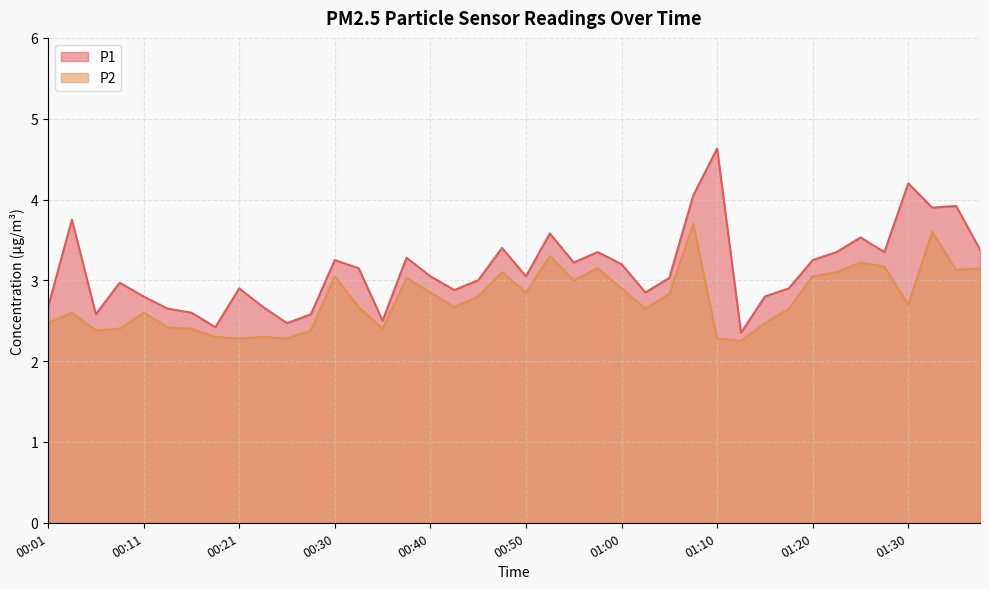

True or false: P1 and P2 intersect in this chart.

False